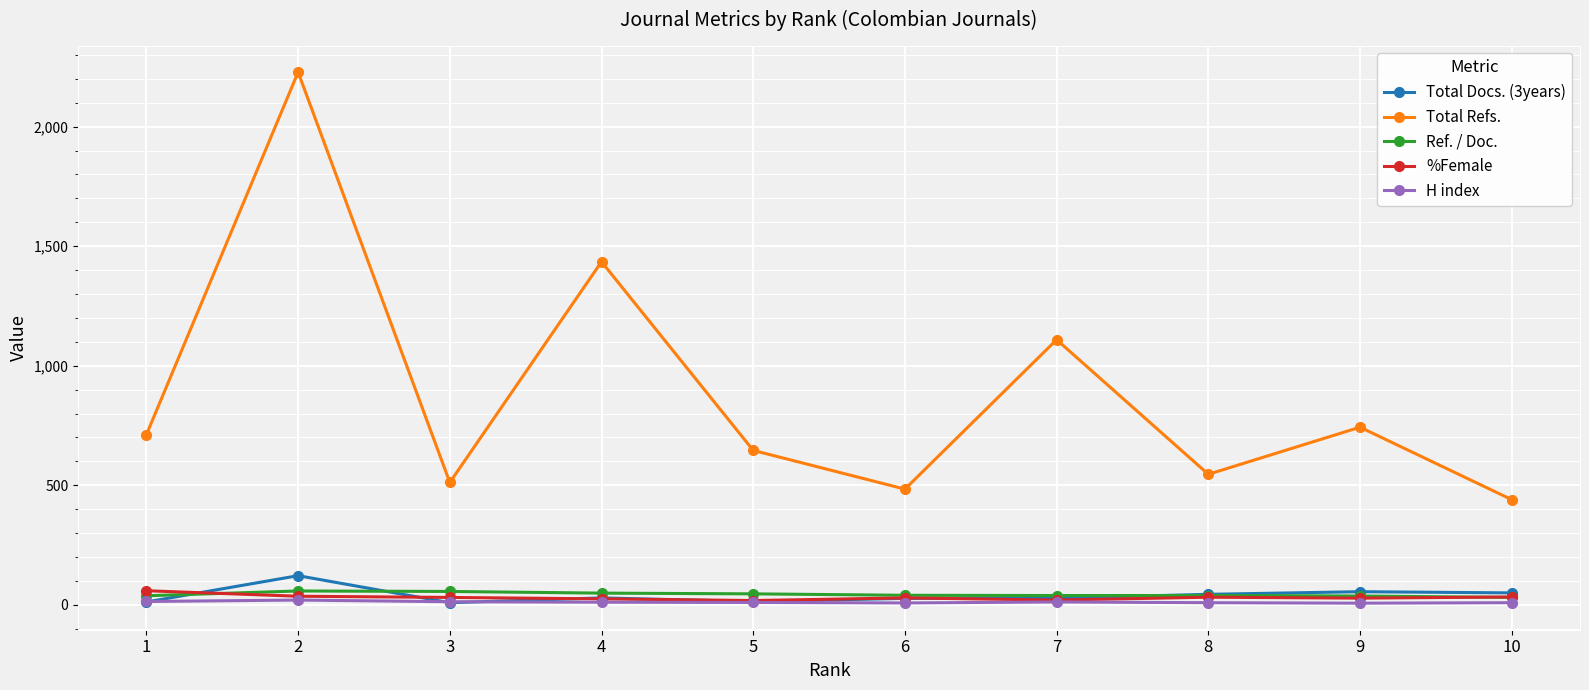

What are all the series names shown in the legend?

Total Docs. (3years), Total Refs., Ref. / Doc., %Female, H index